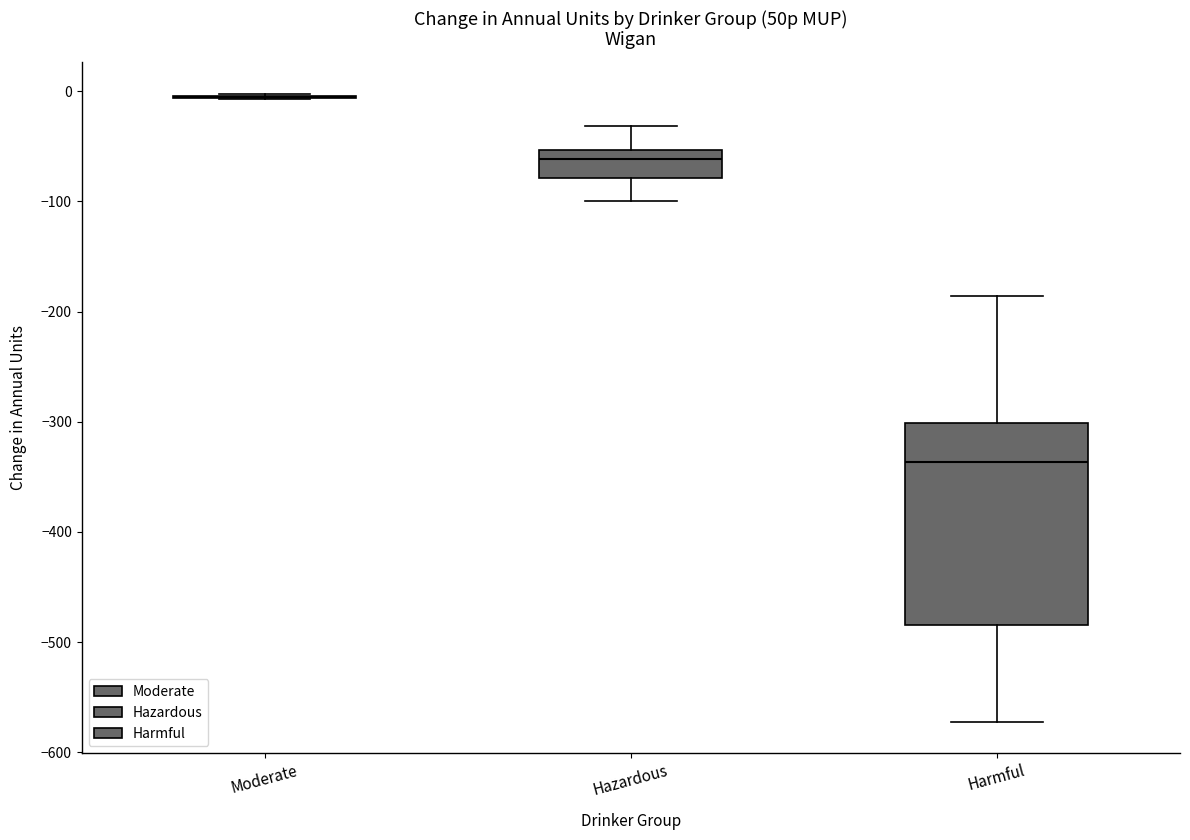

Reading left to right, transcribe this box plot: for each box, give where its median line is, the range the box spans, and where its two whiskers end, as read against the y-axis. The values are not printed on the chart, so give them approximately, as read against the axis.

Moderate: box collapsed to a line at 0, whiskers -10 to 0
Hazardous: median -60, box -80 to -50, whiskers -100 to -30
Harmful: median -340, box -480 to -300, whiskers -570 to -190